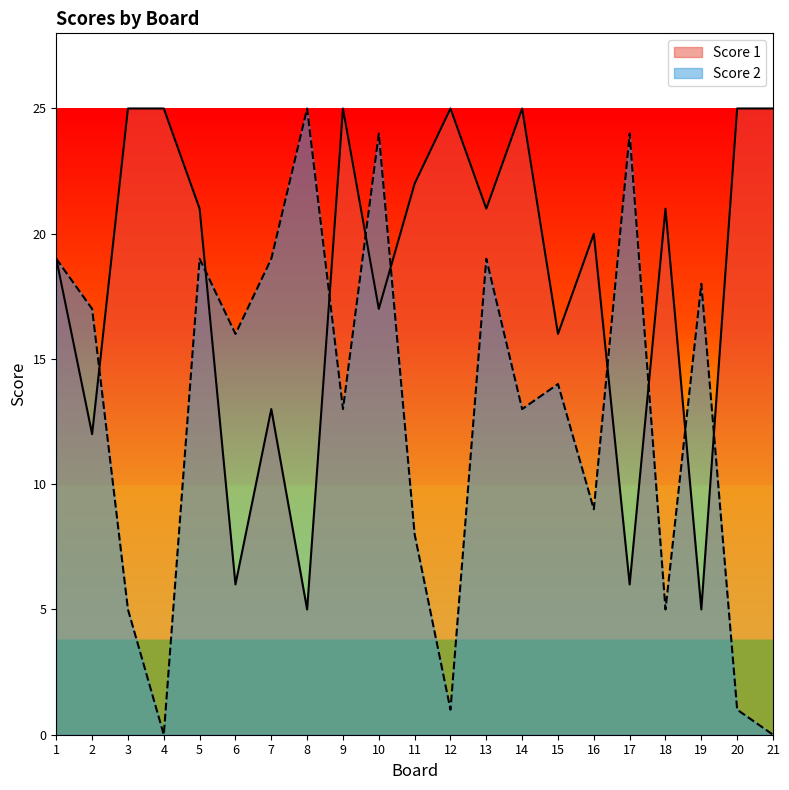

Which series has the largest total across all categories?

Score 1